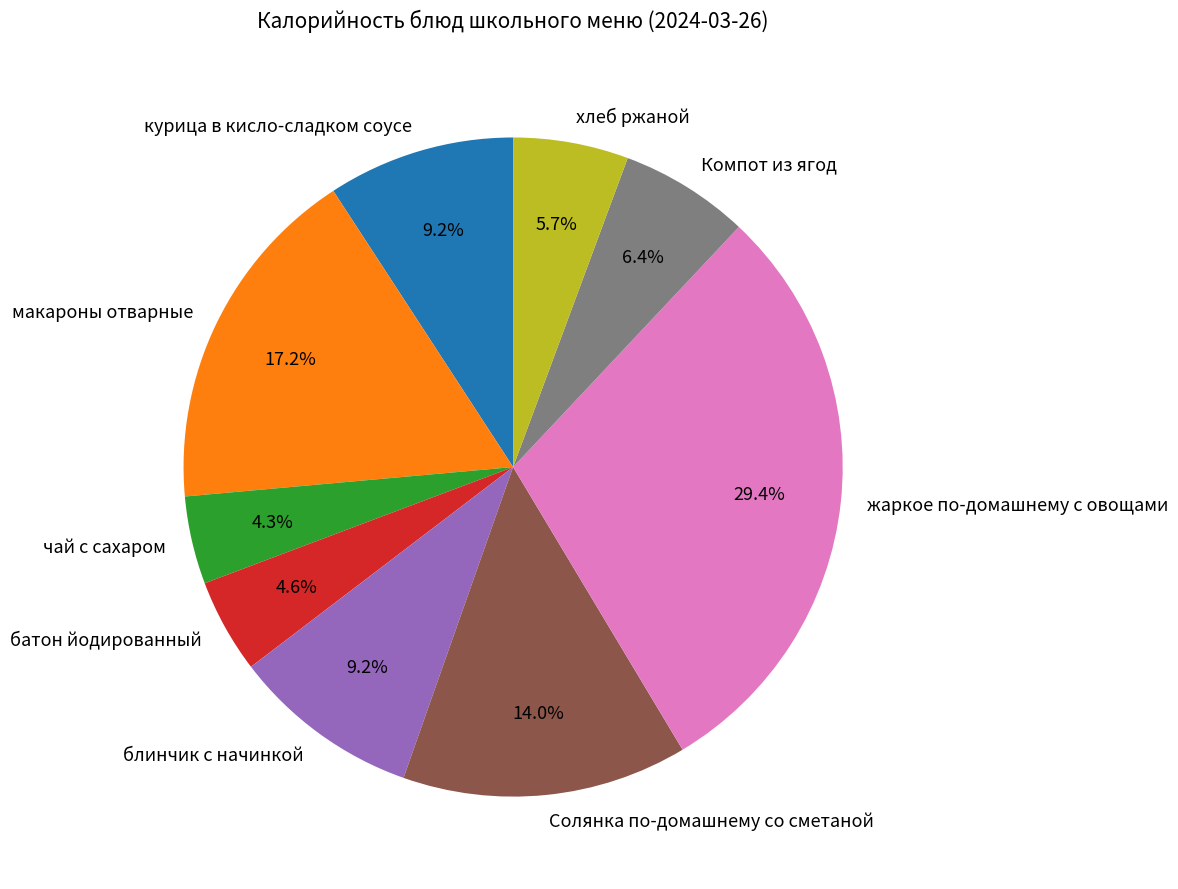

Does блинчик с начинкой account for over 50% of the chart?

No